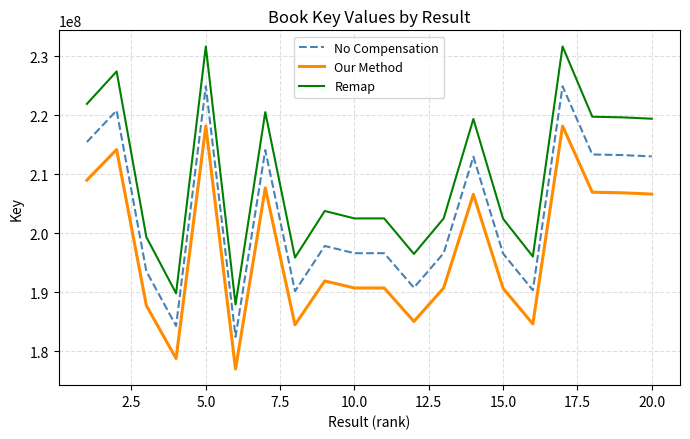

What is the difference between the maximum and minimum values in the No Compensation series?

42480379.0